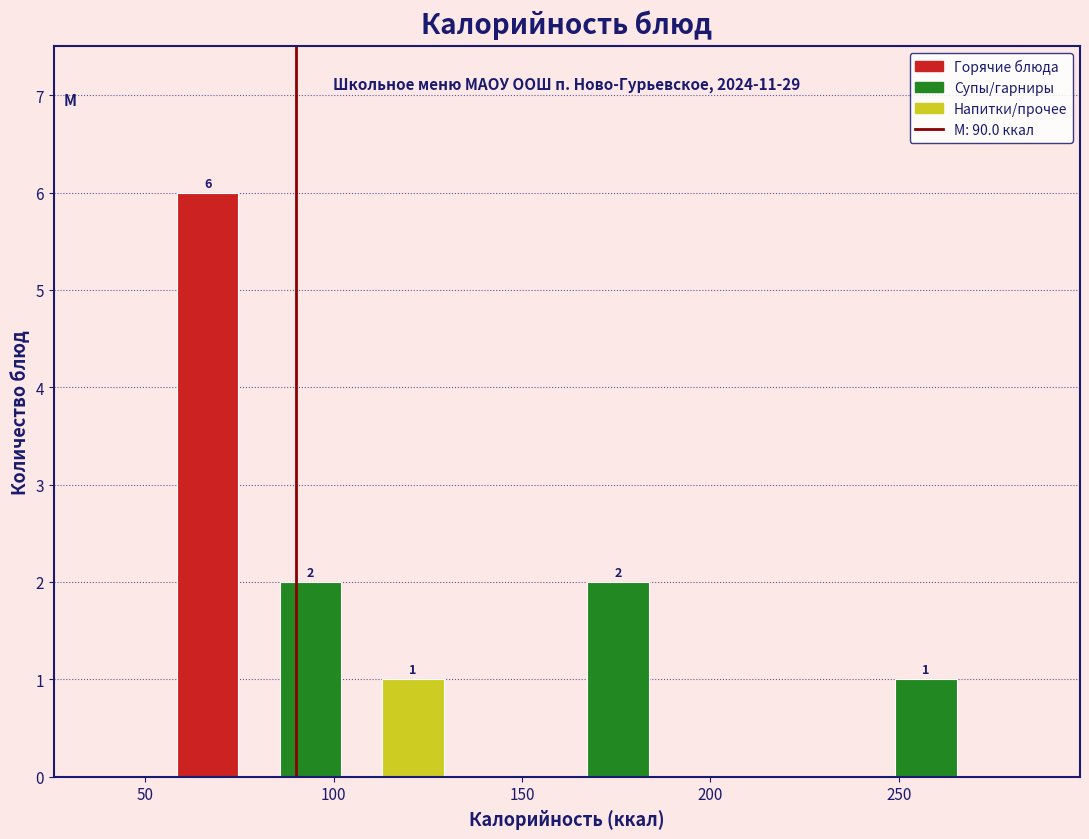

Over which range of the x-axis is the bar tallest?

55 to 80